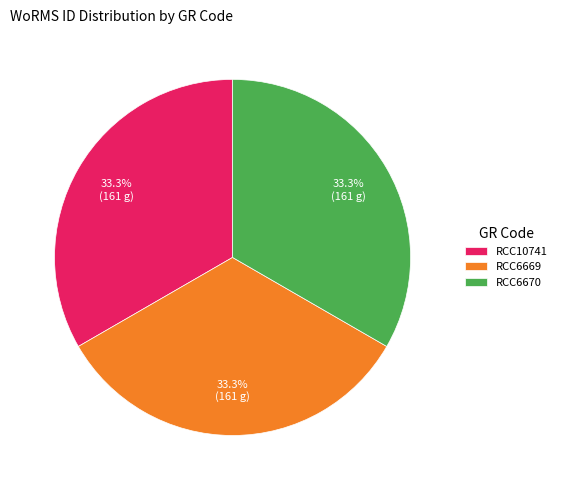

What is the total percentage of RCC10741 and RCC6669?

66.7%